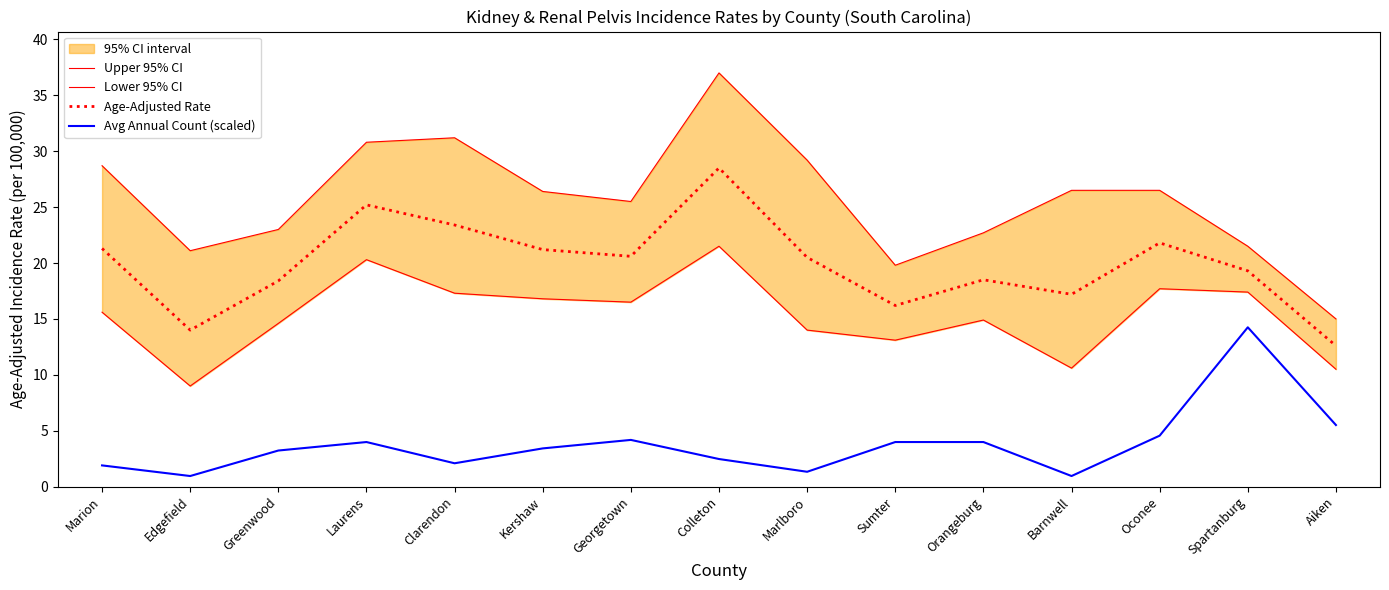

Reading left to right, what are all the values shown in this chart?

Upper 95% CI: Marion=28.7	Edgefield=21.1	Greenwood=23.0	Laurens=30.8	Clarendon=31.2	Kershaw=26.4	Georgetown=25.5	Colleton=37.0	Marlboro=29.2	Sumter=19.8	Orangeburg=22.7	Barnwell=26.5	Oconee=26.5	Spartanburg=21.5	Aiken=15.0
Lower 95% CI: Marion=15.6	Edgefield=9.0	Greenwood=14.6	Laurens=20.3	Clarendon=17.3	Kershaw=16.8	Georgetown=16.5	Colleton=21.5	Marlboro=14.0	Sumter=13.1	Orangeburg=14.9	Barnwell=10.6	Oconee=17.7	Spartanburg=17.4	Aiken=10.5
Age-Adjusted Rate: Marion=21.3	Edgefield=14.0	Greenwood=18.4	Laurens=25.2	Clarendon=23.4	Kershaw=21.2	Georgetown=20.6	Colleton=28.5	Marlboro=20.5	Sumter=16.2	Orangeburg=18.5	Barnwell=17.2	Oconee=21.8	Spartanburg=19.3	Aiken=12.6
Avg Annual Count (scaled): Marion=1.9	Edgefield=0.9	Greenwood=3.2	Laurens=4.0	Clarendon=2.1	Kershaw=3.4	Georgetown=4.2	Colleton=2.5	Marlboro=1.3	Sumter=4.0	Orangeburg=4.0	Barnwell=0.9	Oconee=4.6	Spartanburg=14.2	Aiken=5.5